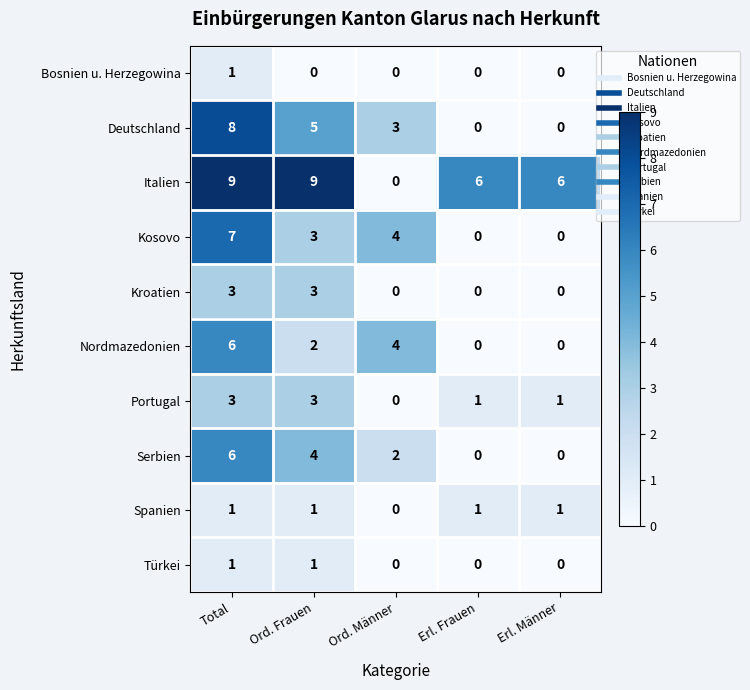

What is the average value of the Deutschland series?

3